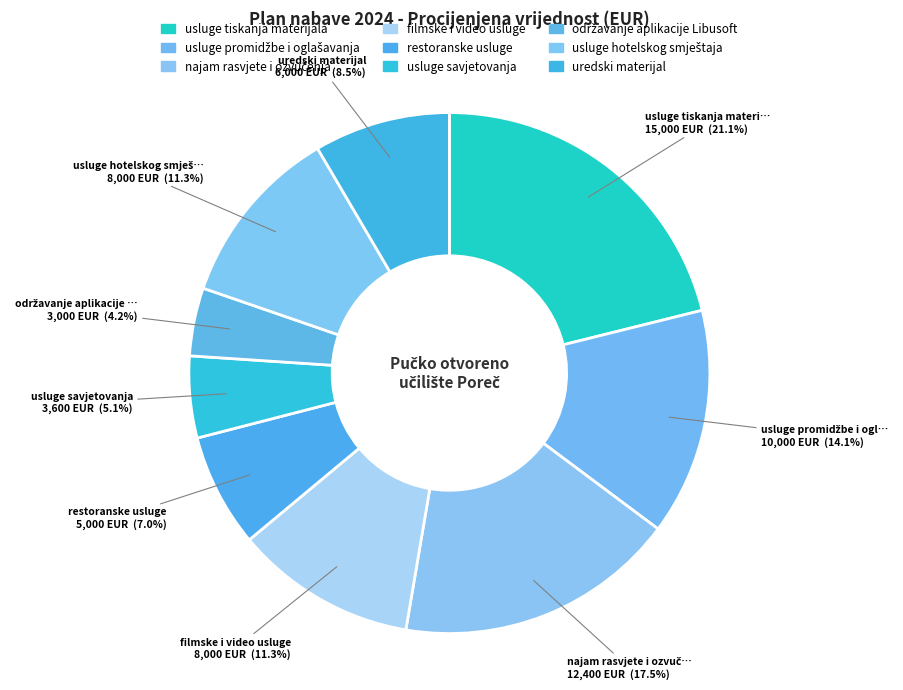

What is the change in value from restoranske usluge to usluge savjetovanja?

-1400